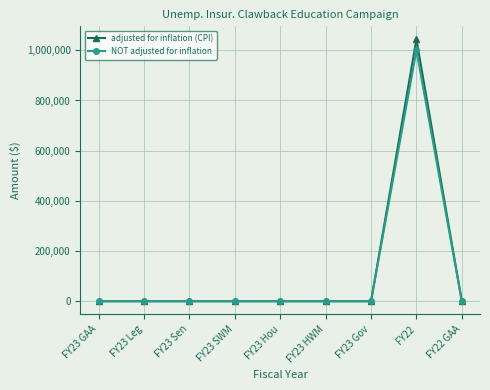

What are all the series names shown in the legend?

adjusted for inflation (CPI), NOT adjusted for inflation